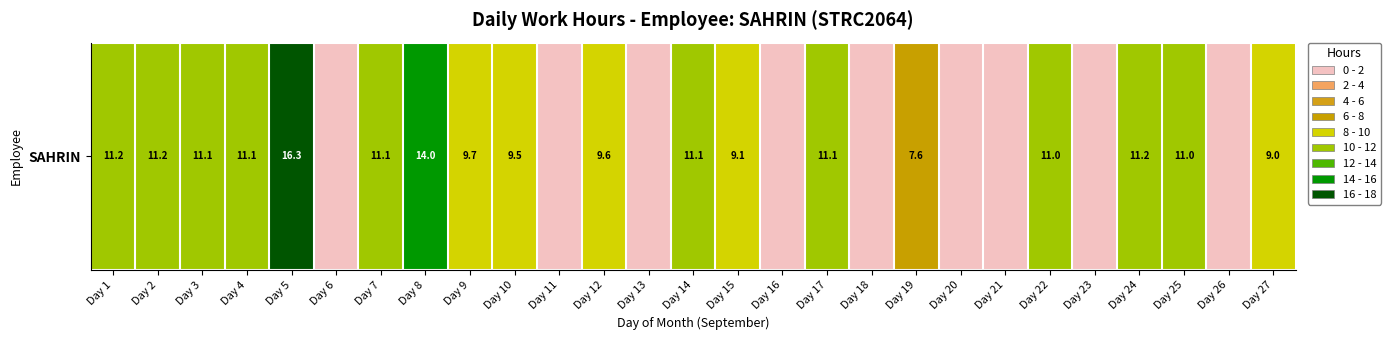

What is the maximum value shown in the chart?

16.3